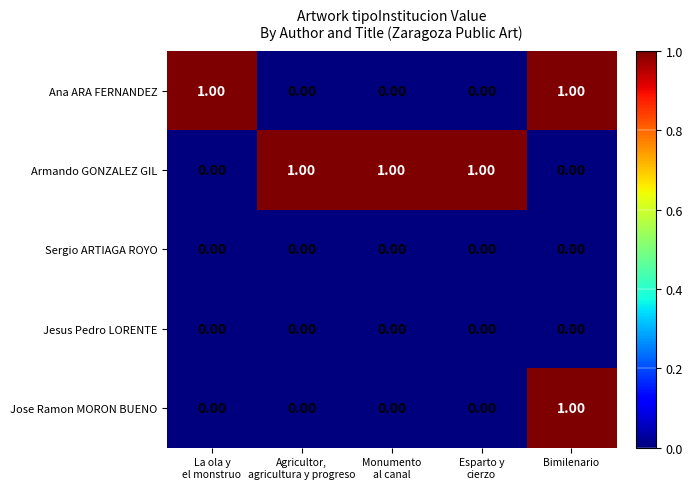

At which category is the sum across all series the highest?

Bimilenario